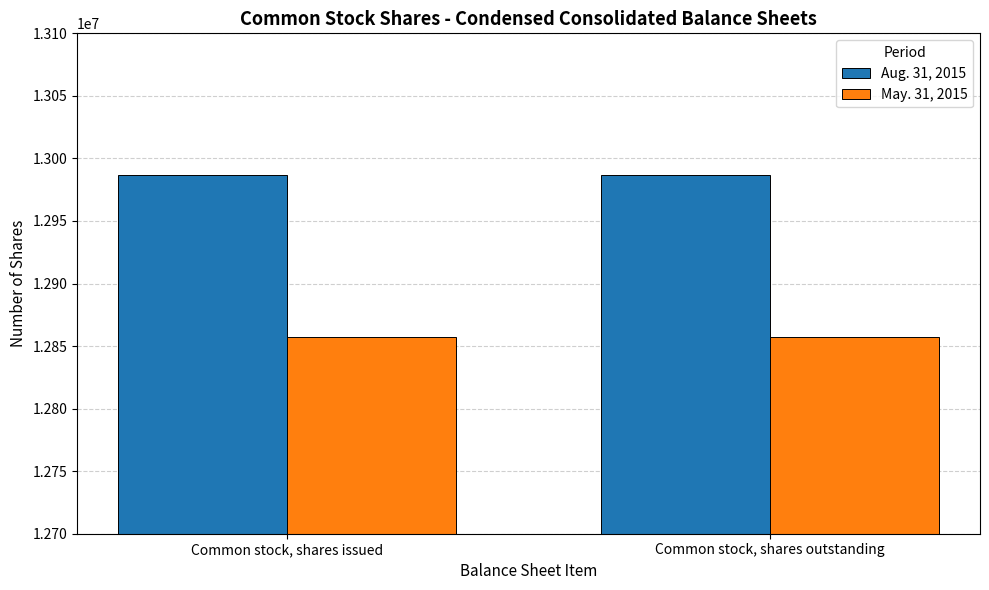

Is it true that Aug. 31, 2015 equals 12987000 at Common stock, shares issued?

True